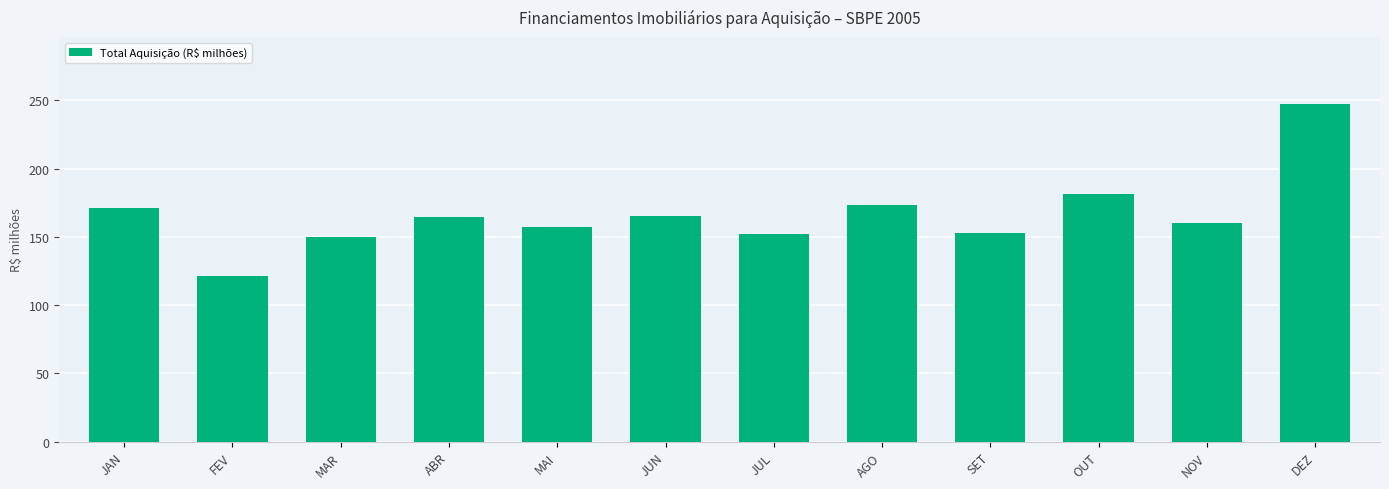

What is the sum of all values?

1996.9